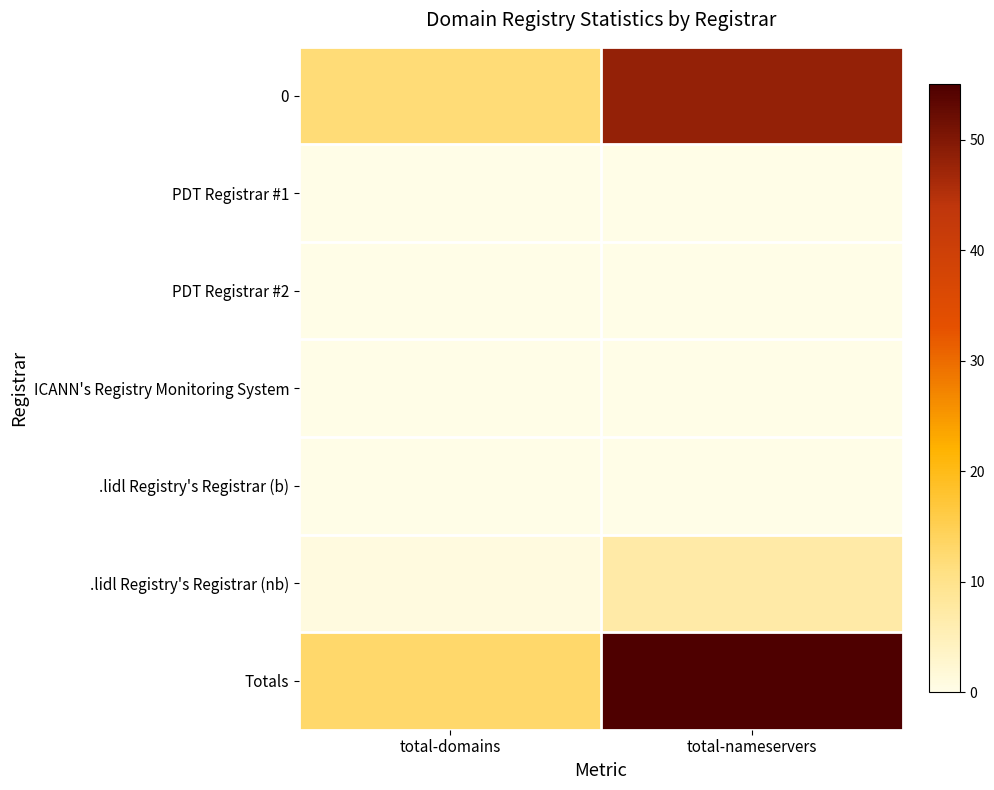

Reading left to right, extract all data points from this chart.

0: total-domains=12	total-nameservers=48
PDT Registrar #1: total-domains=0	total-nameservers=0
PDT Registrar #2: total-domains=0	total-nameservers=0
ICANN's Registry Monitoring System: total-domains=0	total-nameservers=0
.lidl Registry's Registrar (b): total-domains=0	total-nameservers=0
.lidl Registry's Registrar (nb): total-domains=1	total-nameservers=7
Totals: total-domains=13	total-nameservers=55